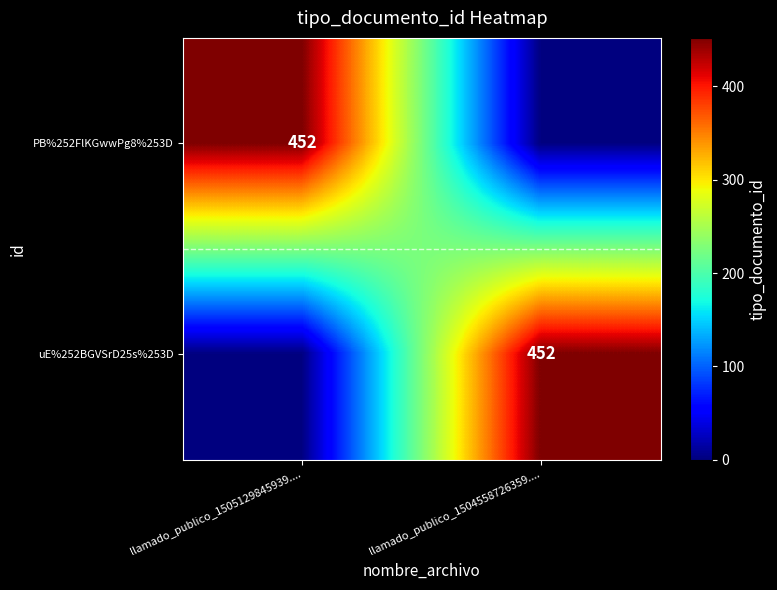

Is it true that PB%252FlKGwwPg8%253D equals 452 at llamado_publico_1505129845939....?

True